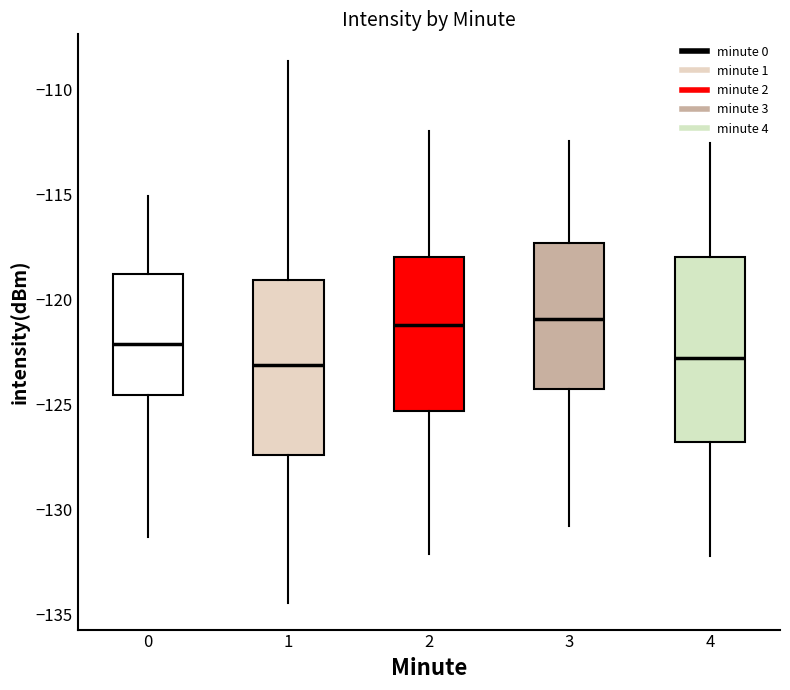

Where does the median line of the box at x = 1 sit on the y-axis? The values are not printed on the chart, so give them approximately, as read against the axis.

-123.0